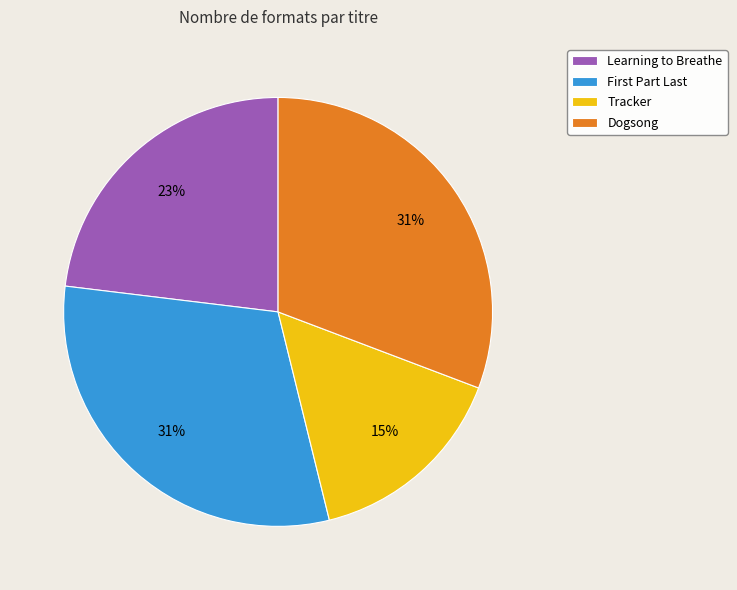

Which category has the smallest portion of the pie?

Tracker